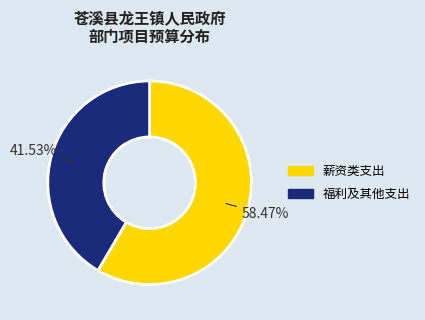

How many slices are in this pie chart?

2